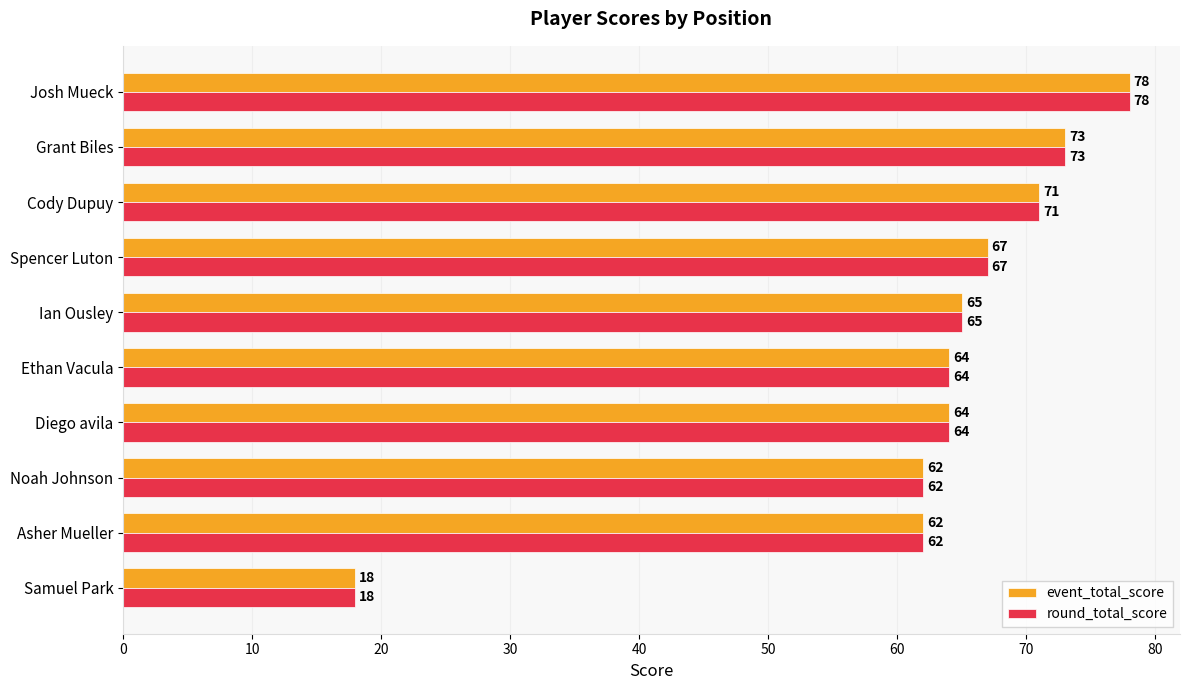

Read the round_total_score value at Noah Johnson, to the nearest 5.

60